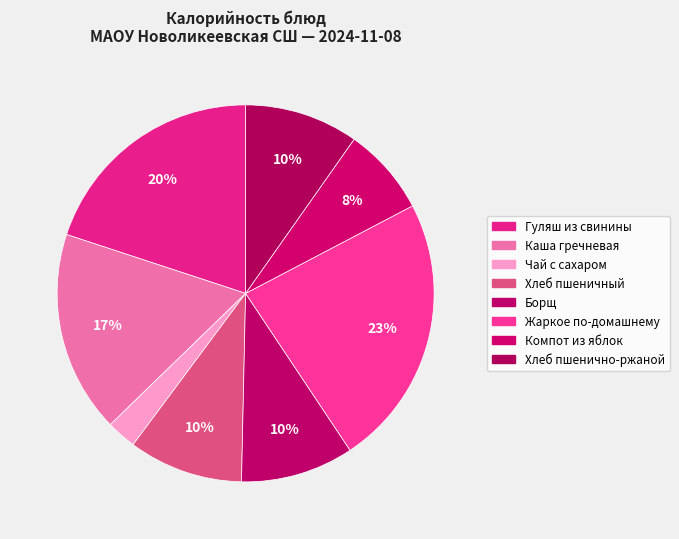

What is the largest slice in the pie chart?

Жаркое по-домашнему